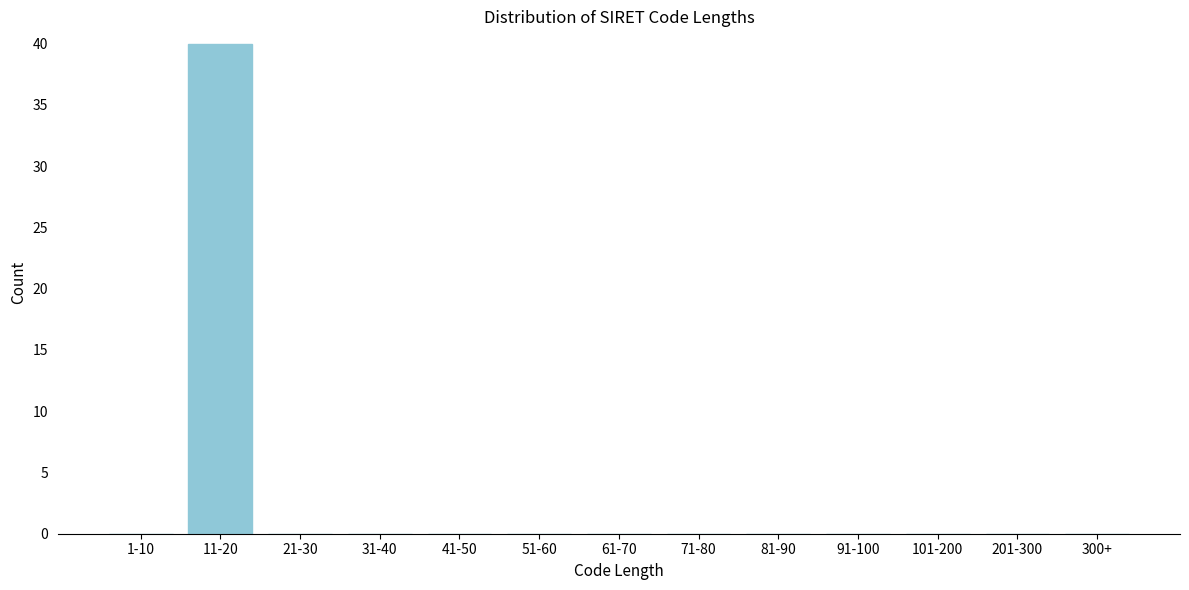

Reading left to right, transcribe all the data shown in this chart.

1-10=0	11-20=40	21-30=0	31-40=0	41-50=0	51-60=0	61-70=0	71-80=0	81-90=0	91-100=0	101-200=0	201-300=0	300+=0